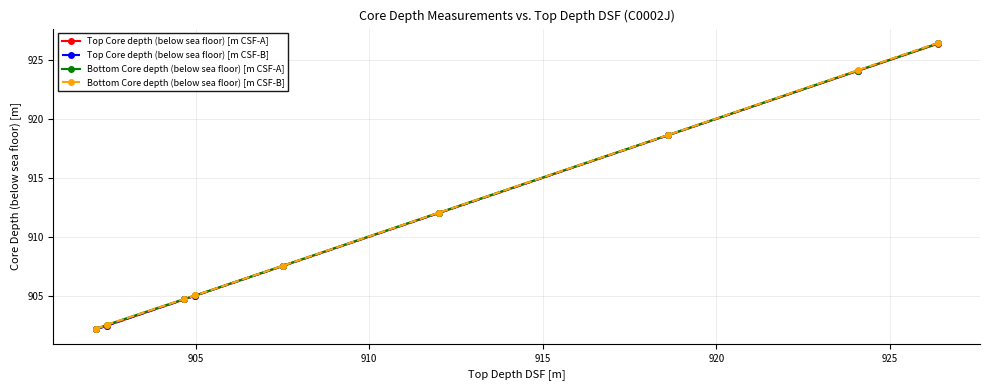

What is the minimum value shown in the chart?

902.1